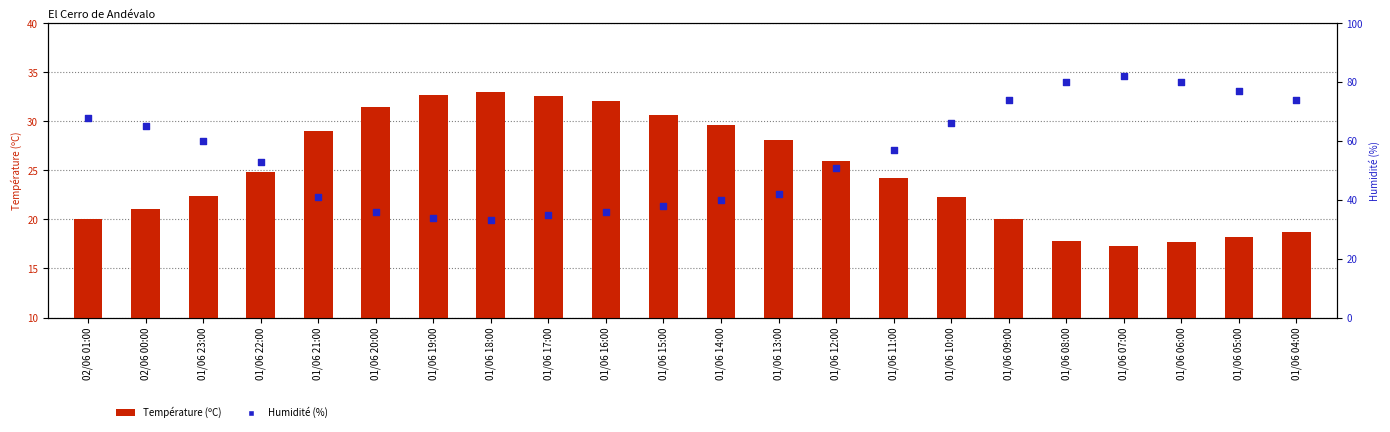

Is the value of Humidité (%) at 02/06 01:00 greater than the value of Température (ºC) at 01/06 09:00?

Yes